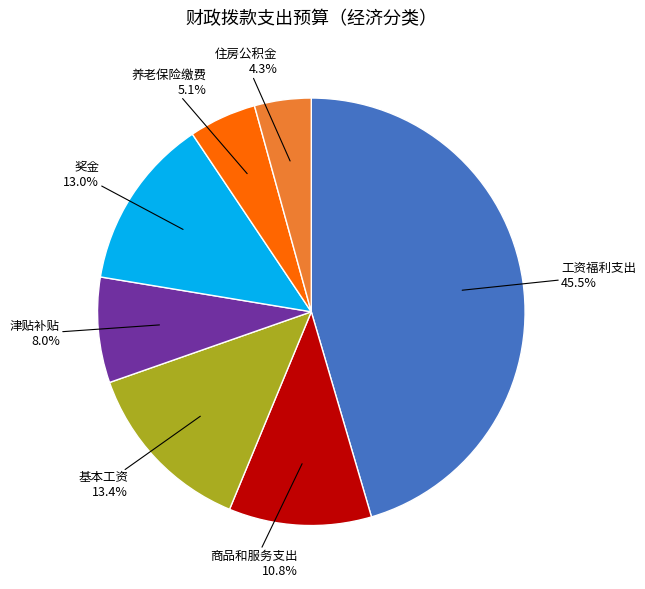

Is there any slice that represents more than half of the pie?

No